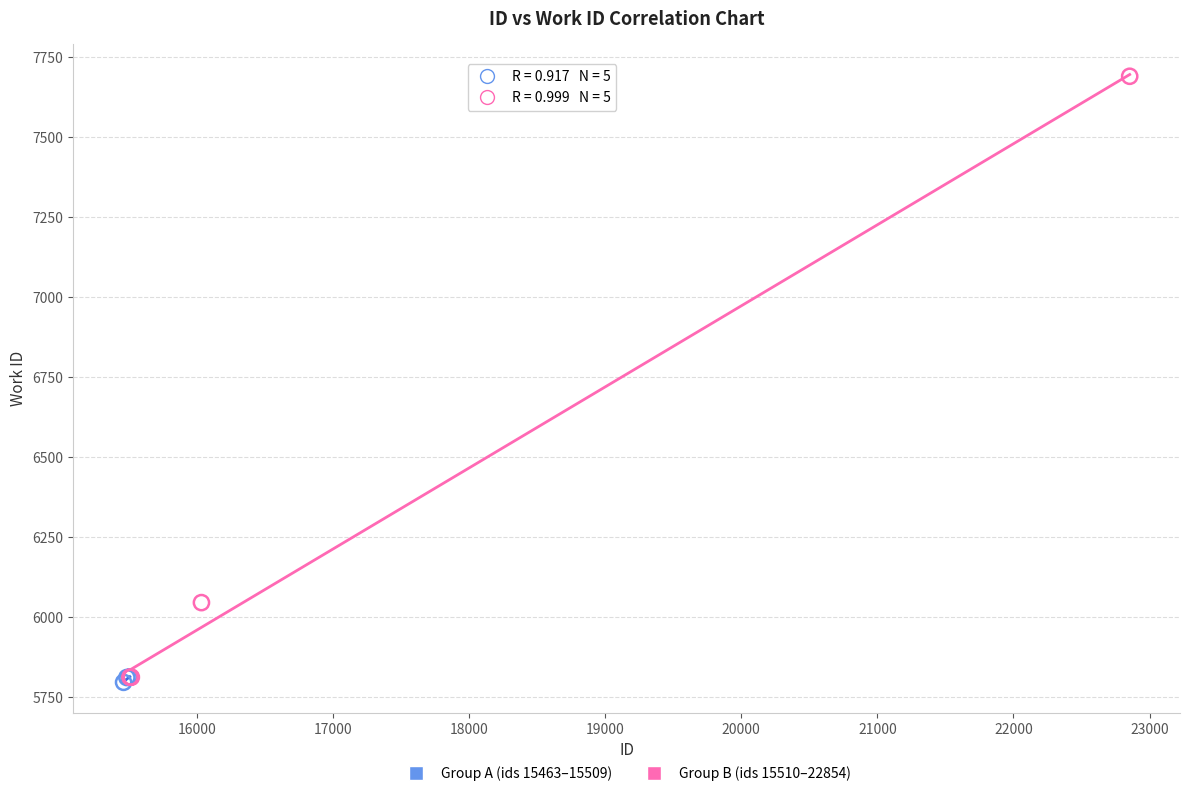

Which series has the widest spread of Y values?

Group B (ids 15510–22854)